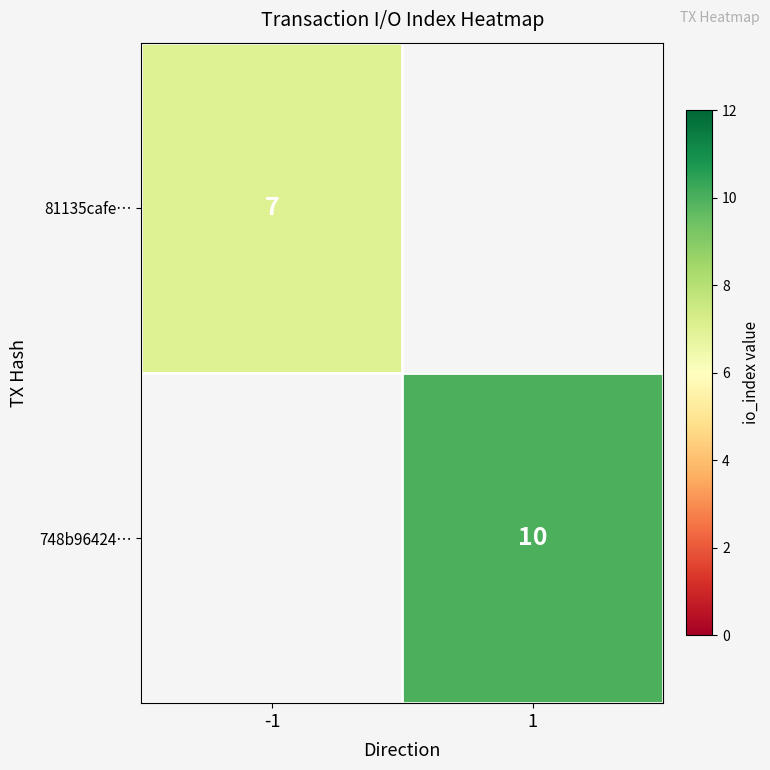

Between -1 and 1, which is larger?

1